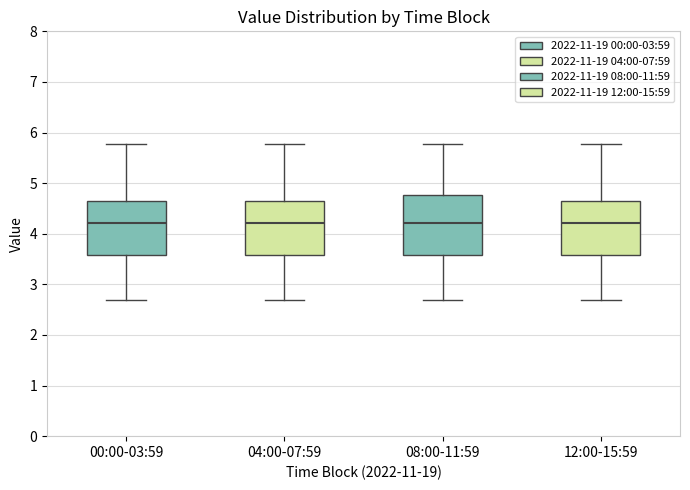

Reading left to right, read every box against the y-axis: the position of its median line, the range the box covers, and the ends of its whiskers. The values are not printed on the chart, so give them approximately, as read against the axis.

00:00-03:59: median 4.2, box 3.6 to 4.6, whiskers 2.7 to 5.8
04:00-07:59: median 4.2, box 3.6 to 4.6, whiskers 2.7 to 5.8
08:00-11:59: median 4.2, box 3.6 to 4.8, whiskers 2.7 to 5.8
12:00-15:59: median 4.2, box 3.6 to 4.6, whiskers 2.7 to 5.8